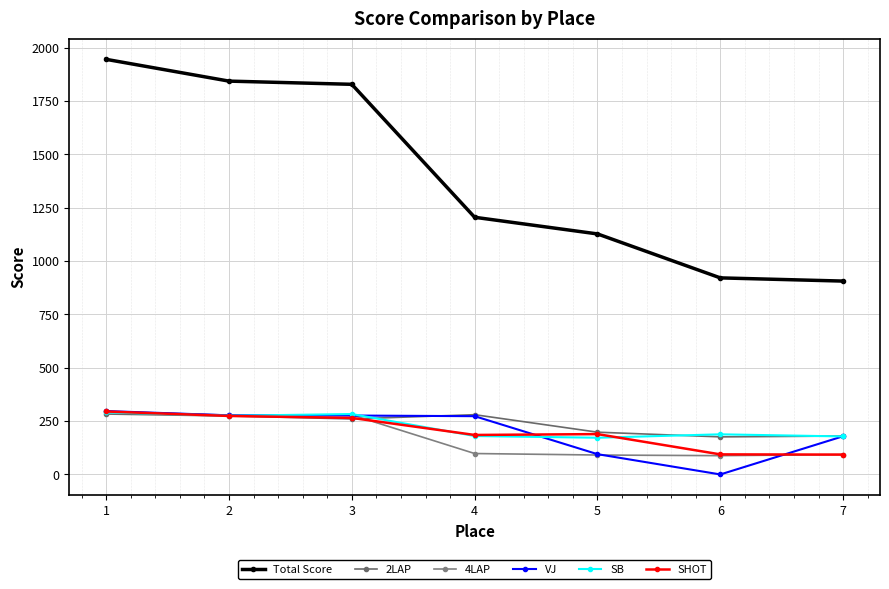

After their last crossing, which series has the higher values: SB or 4LAP?

SB